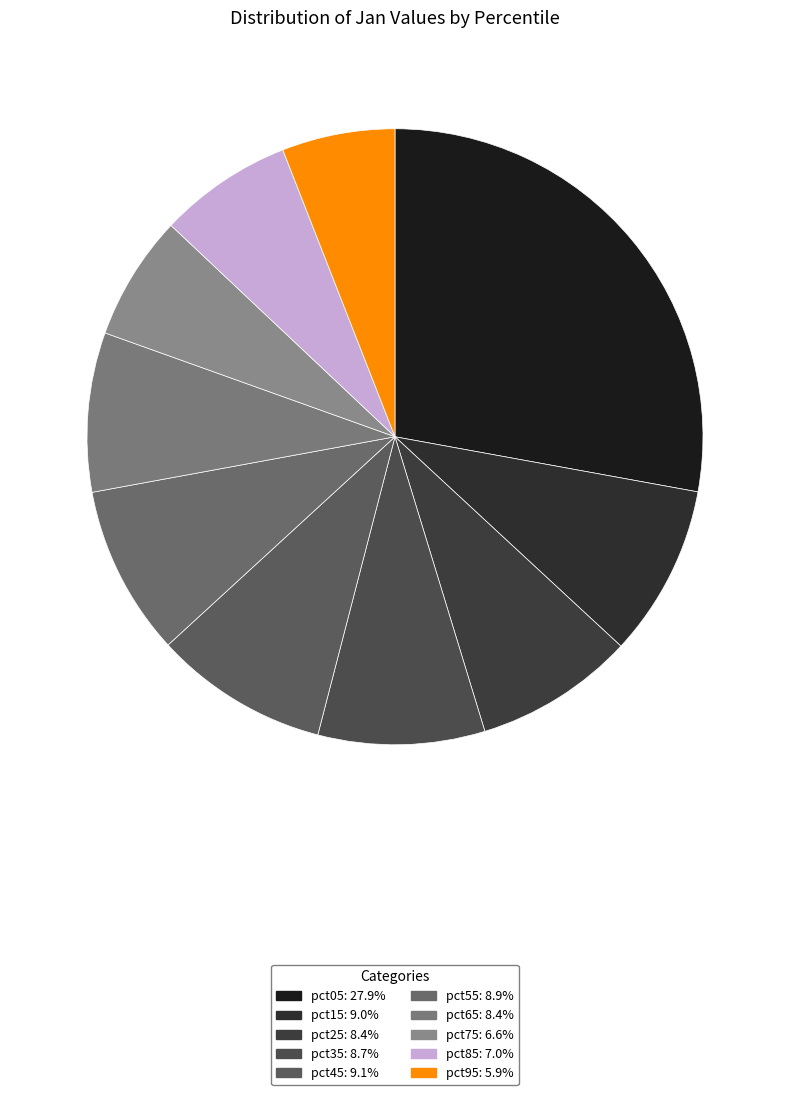

Does pct55 represent more than half of the total?

No